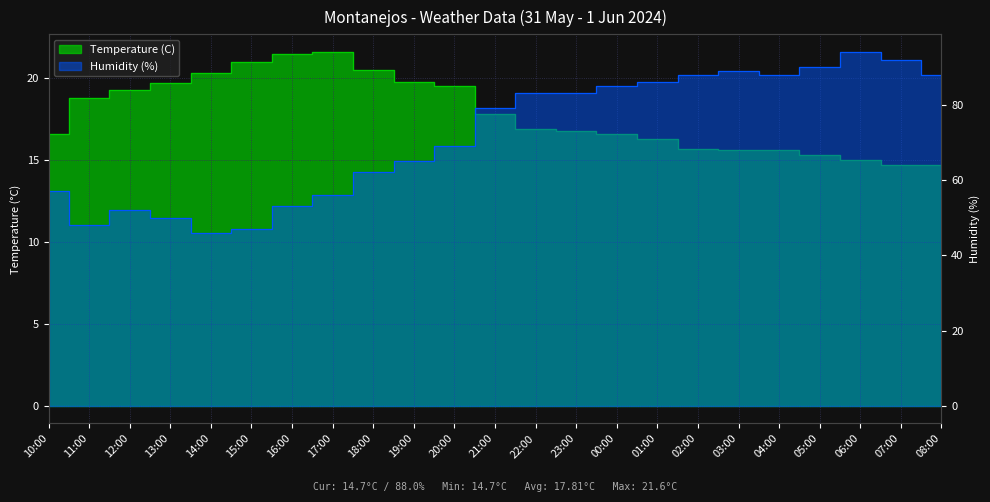

Where is Temperature (C) nearest to the value 18?

21:00